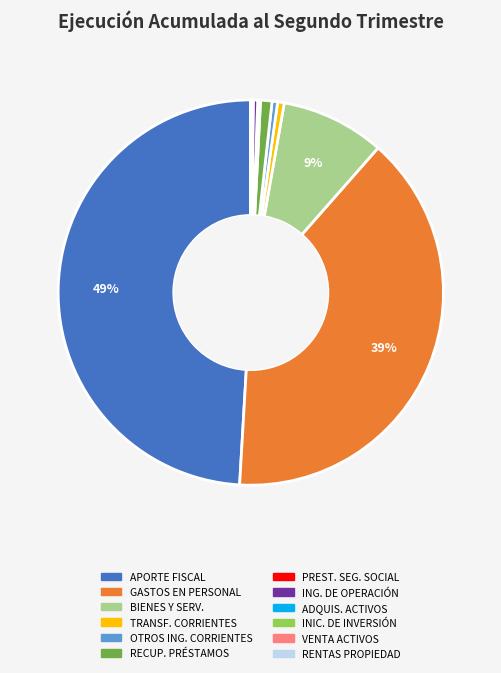

To the nearest percent, what is the difference between the largest and smallest slice percentages?

49%